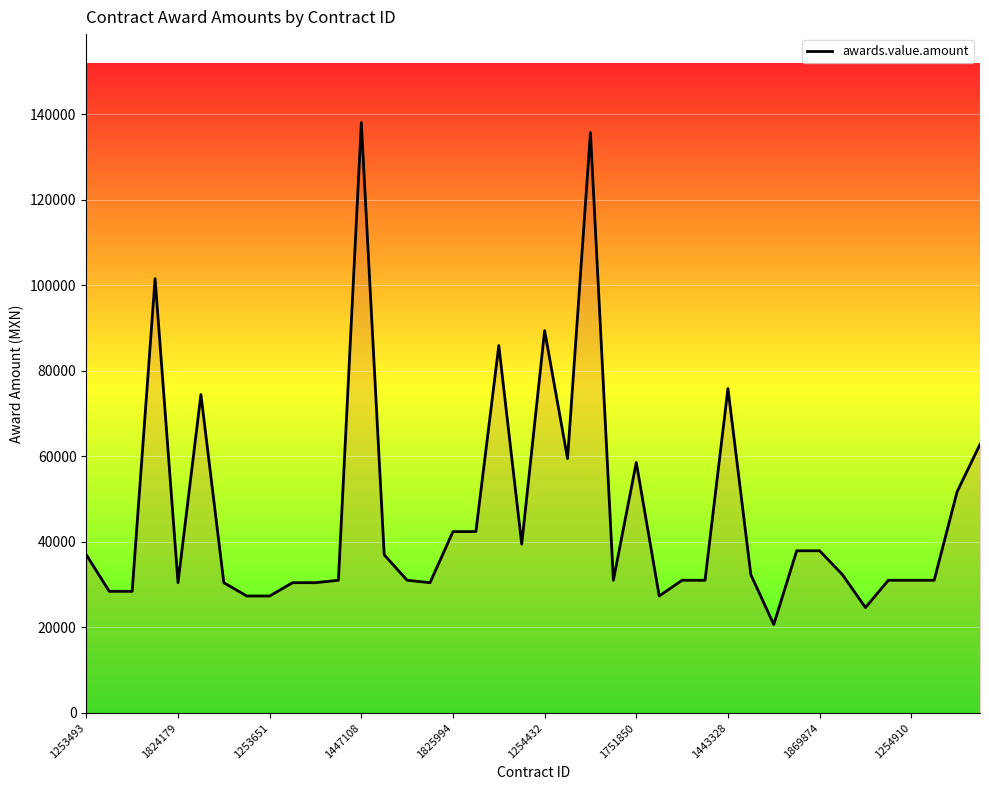

What is the minimum value shown in the chart?

20689.7